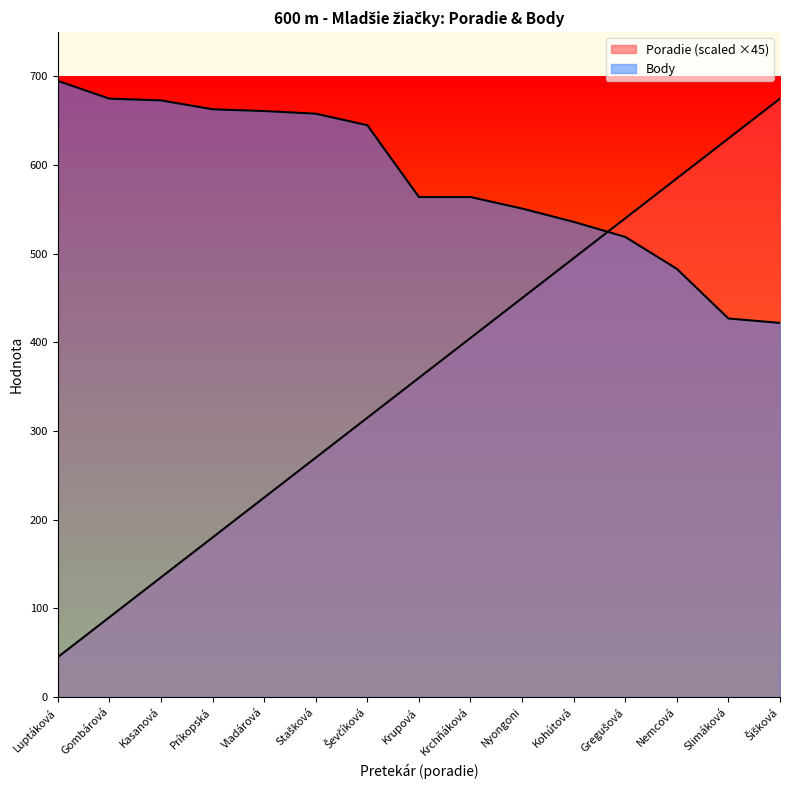

At which label is Poradie closest to 360?

Krupová